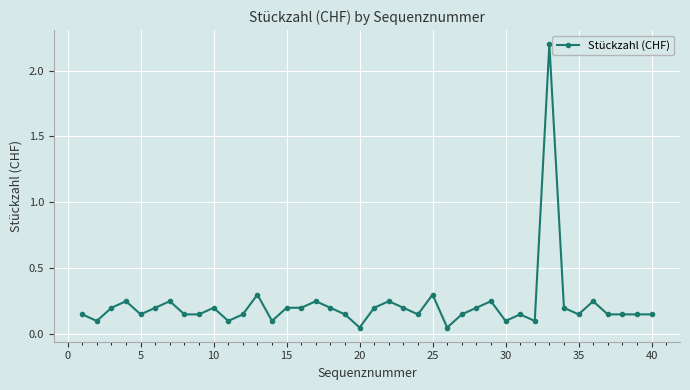

Does the chart have visible grid lines?

Yes